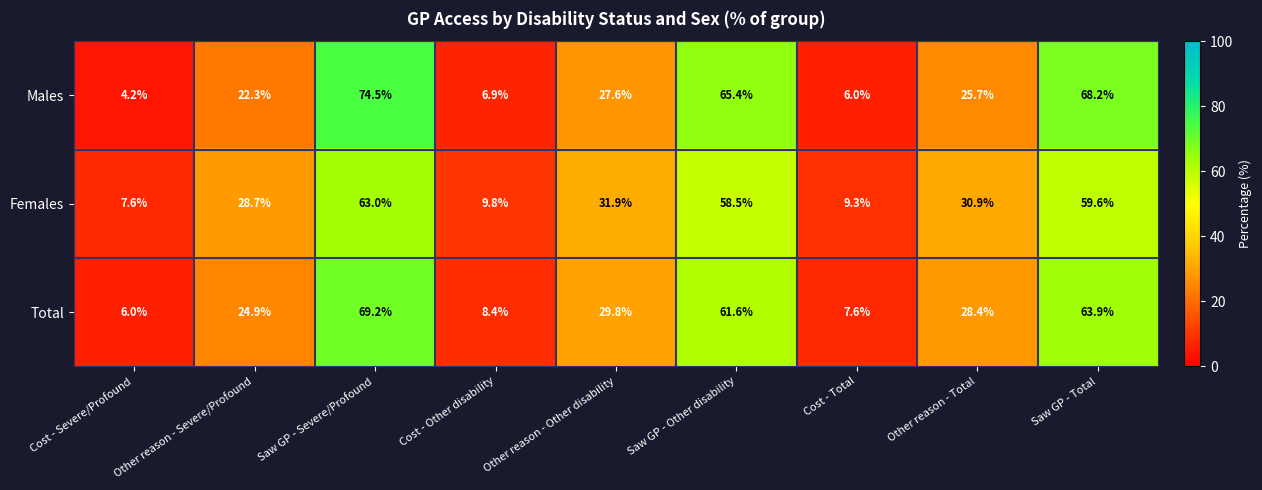

Is it true that Total equals 6.0 at Cost - Severe/Profound?

True